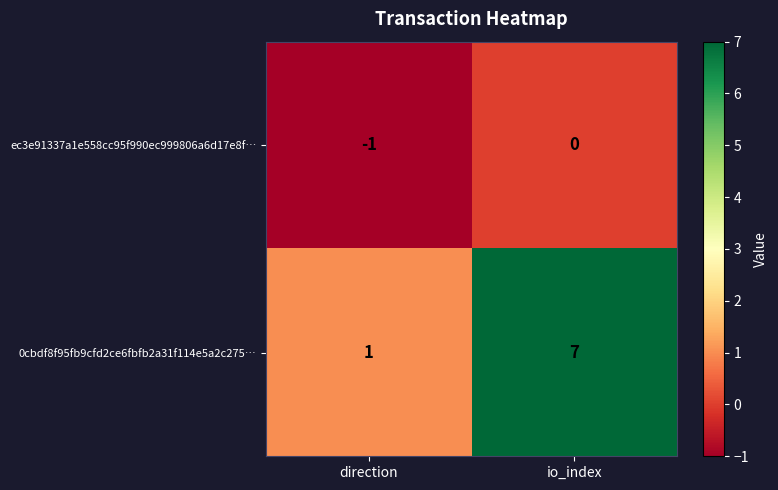

At which category is the sum across all series the highest?

io_index